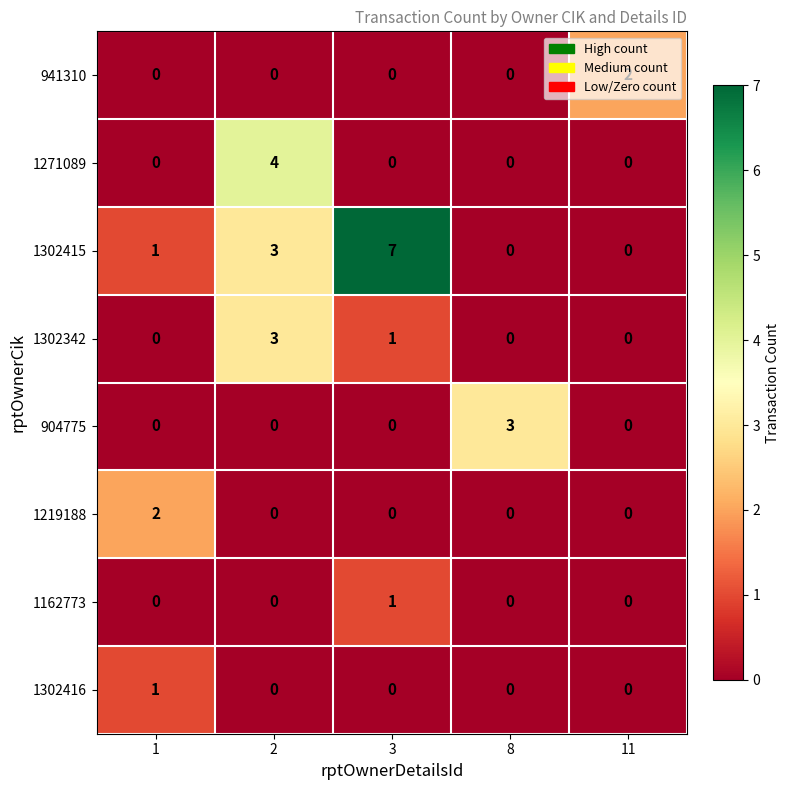

What is the difference between the highest and lowest values at 3?

7